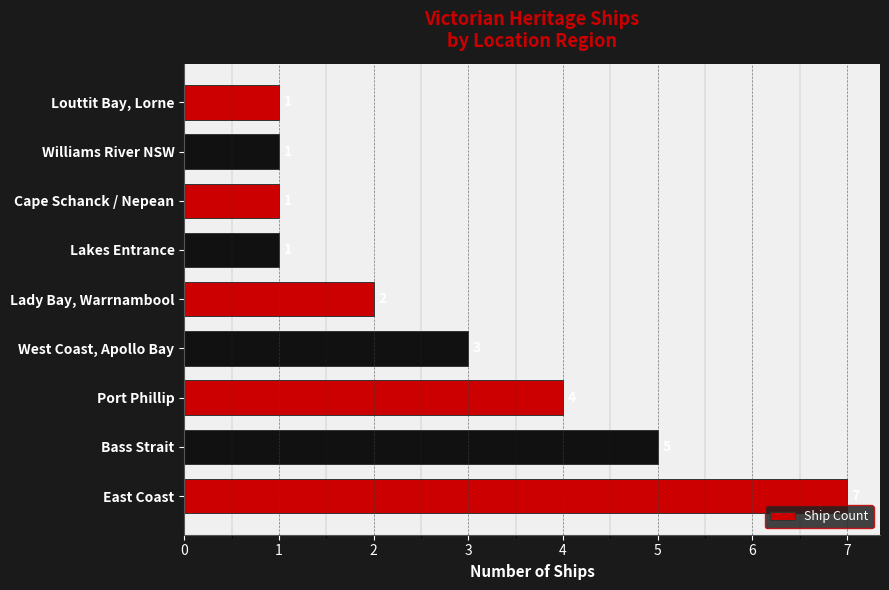

Count the values in the range 1 to 4.

7